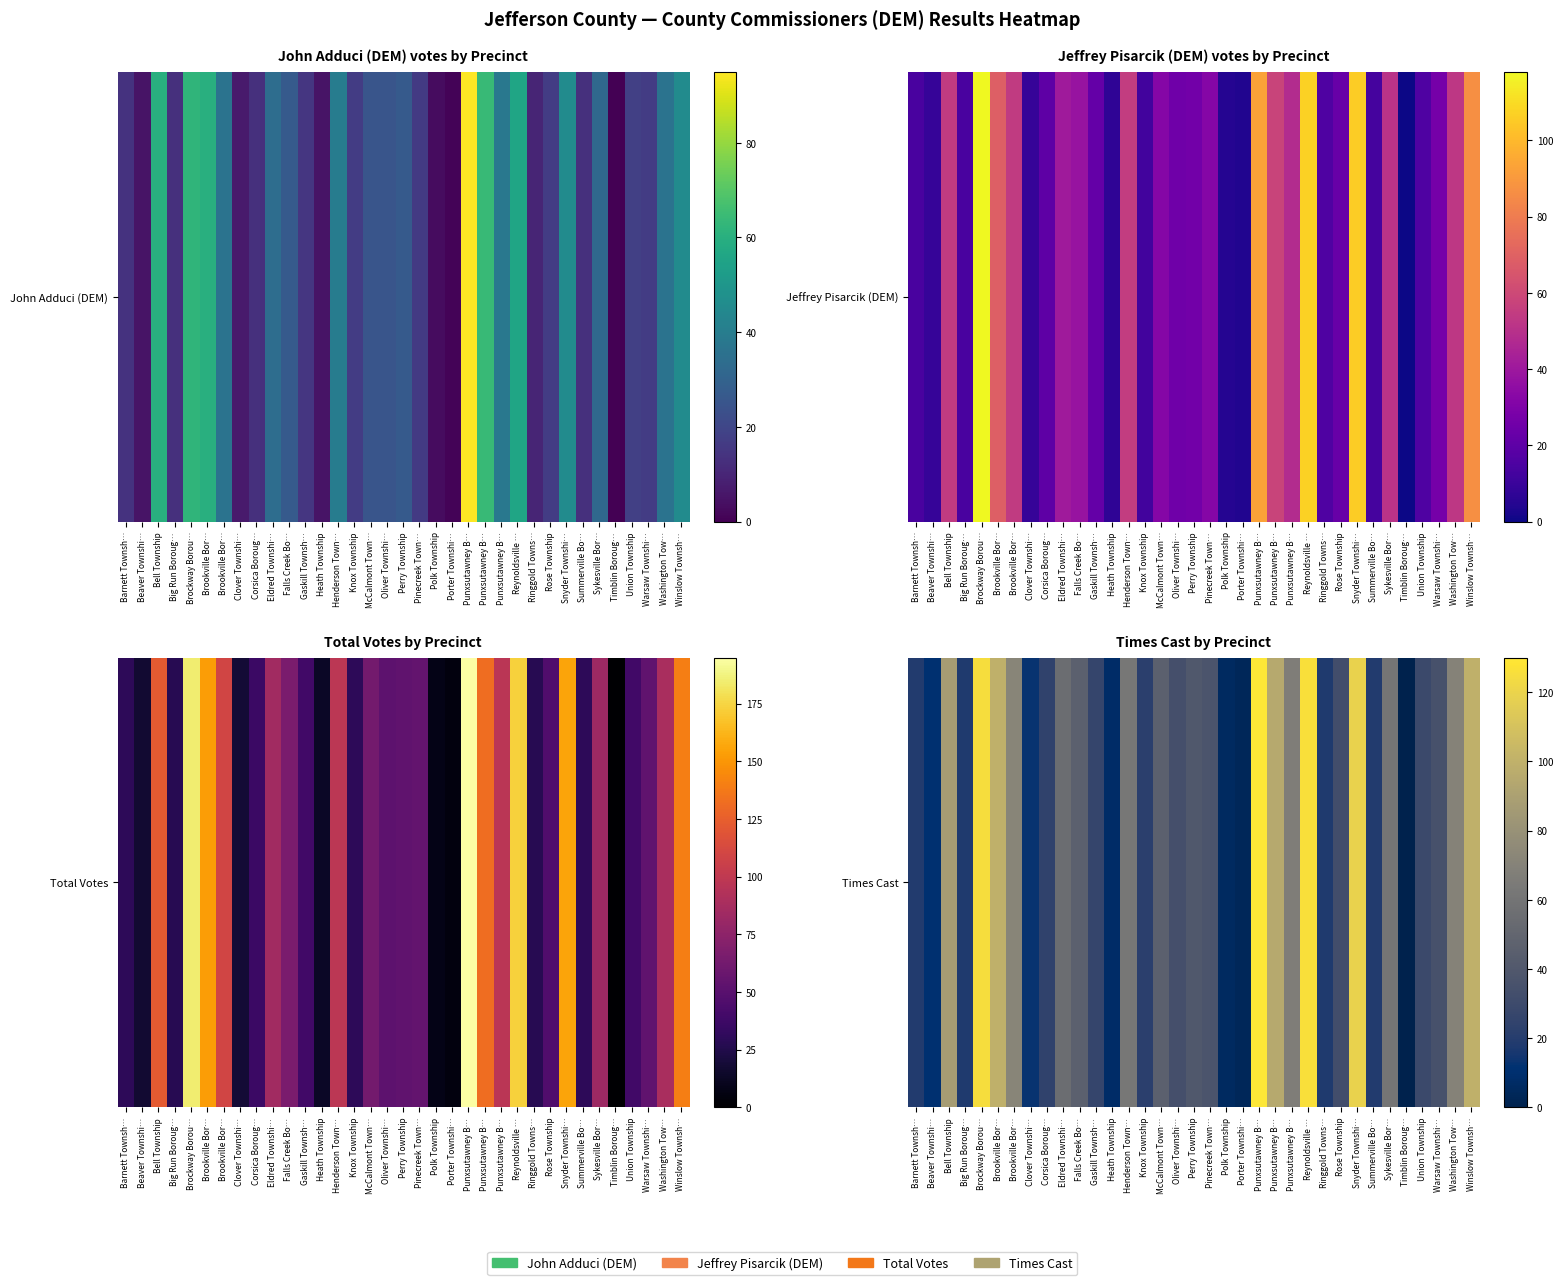

What is the difference between the values at Perry Township and Beaver Townshi…?

29